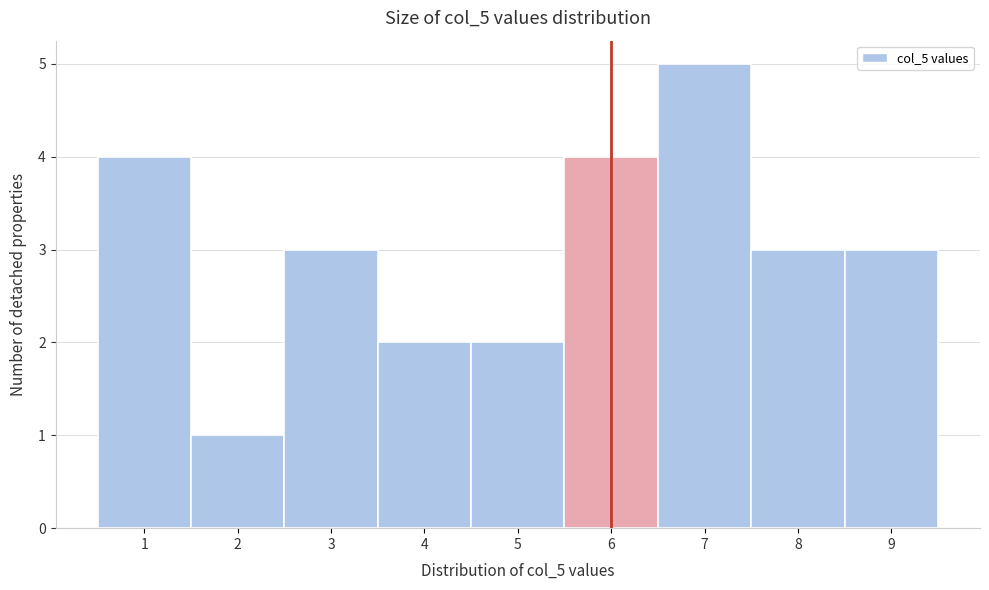

How tall is the bar that spans 3.5 to 4.5 on the x-axis? The values are not printed on the chart, so give them approximately, as read against the axis.

2